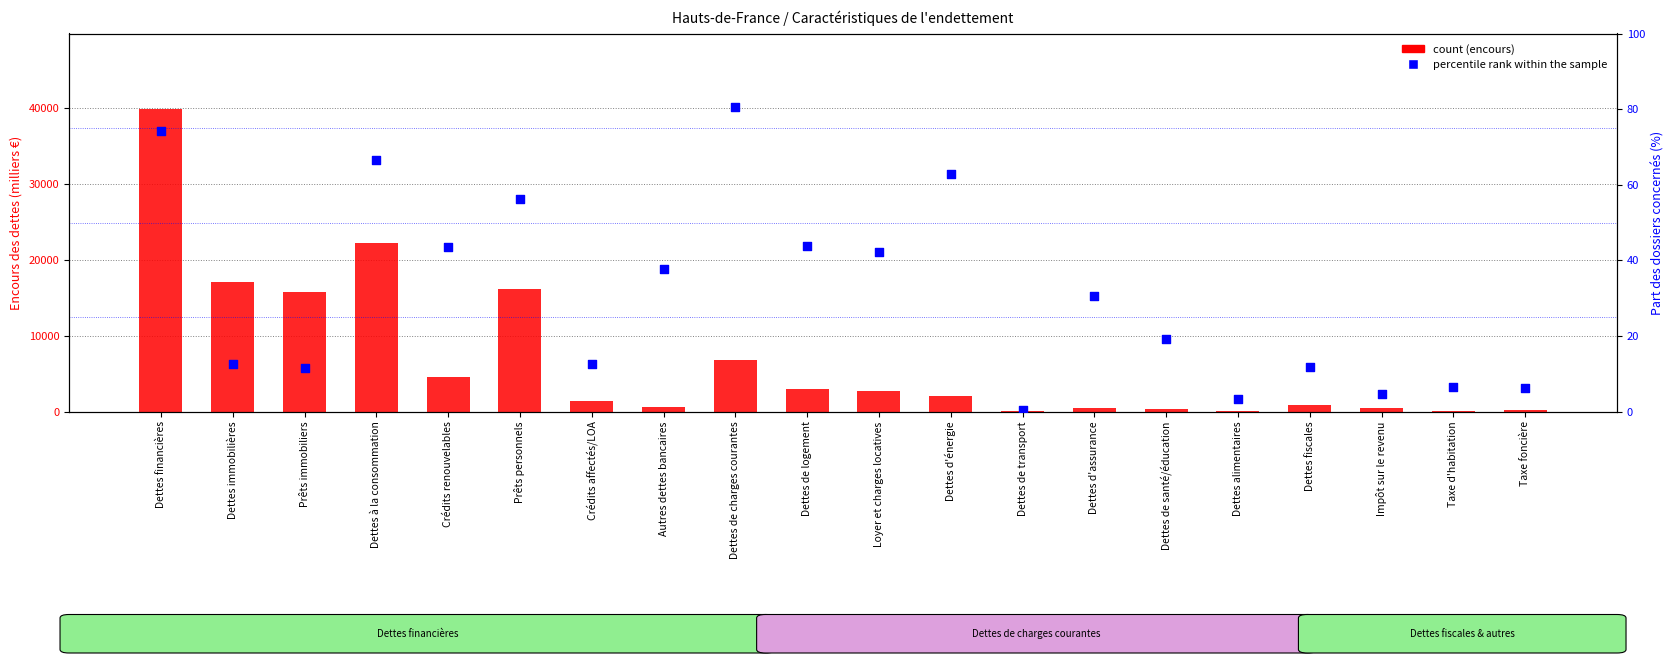

Which series has the largest total across all categories?

count